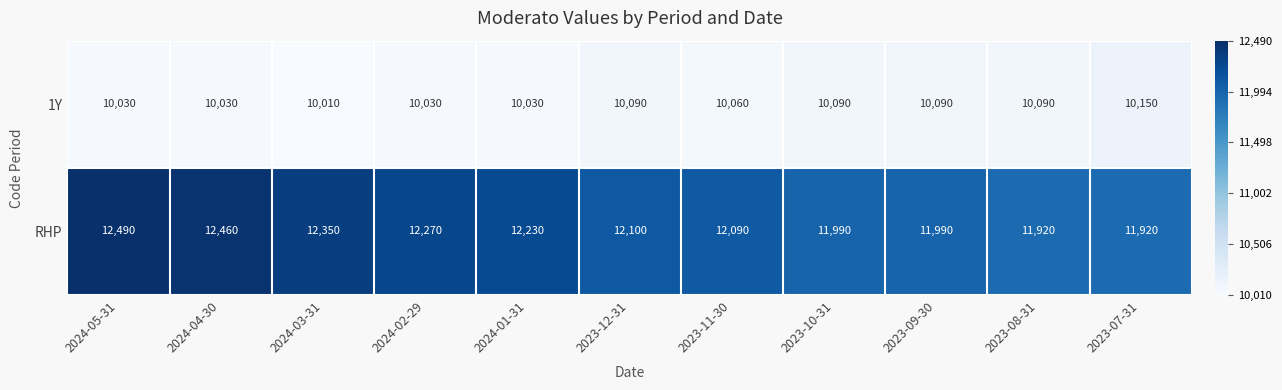

At which category does the chart reach its peak across all series?

2024-05-31